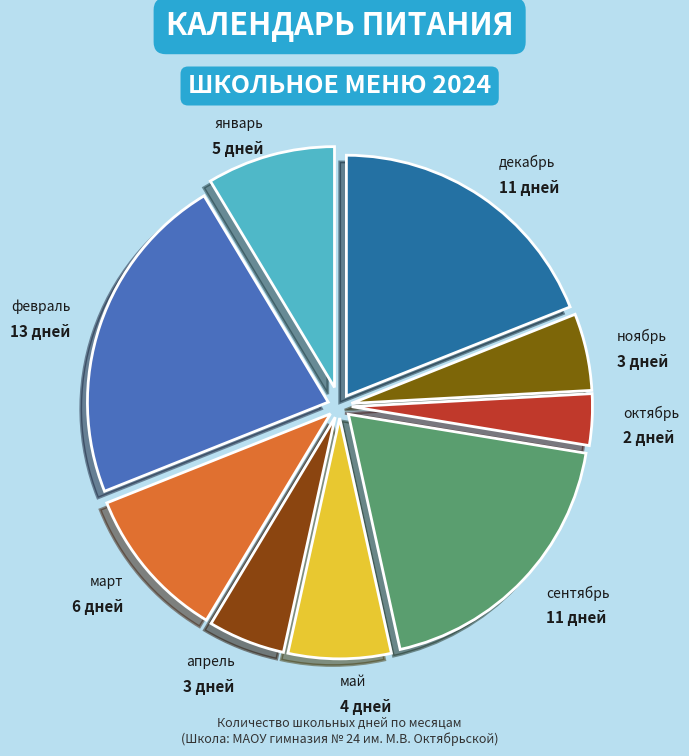

True or false: ноябрь accounts for 1% of the total.

False